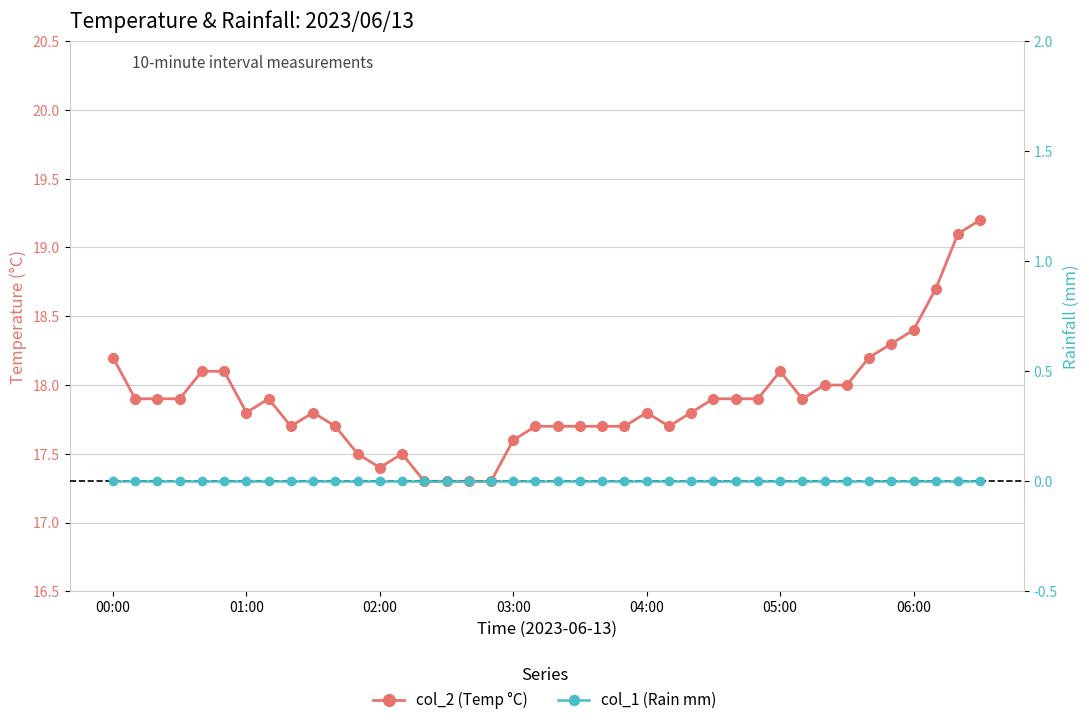

True or false: col_1 (Rain mm) and col_2 (Temp °C) intersect in this chart.

False